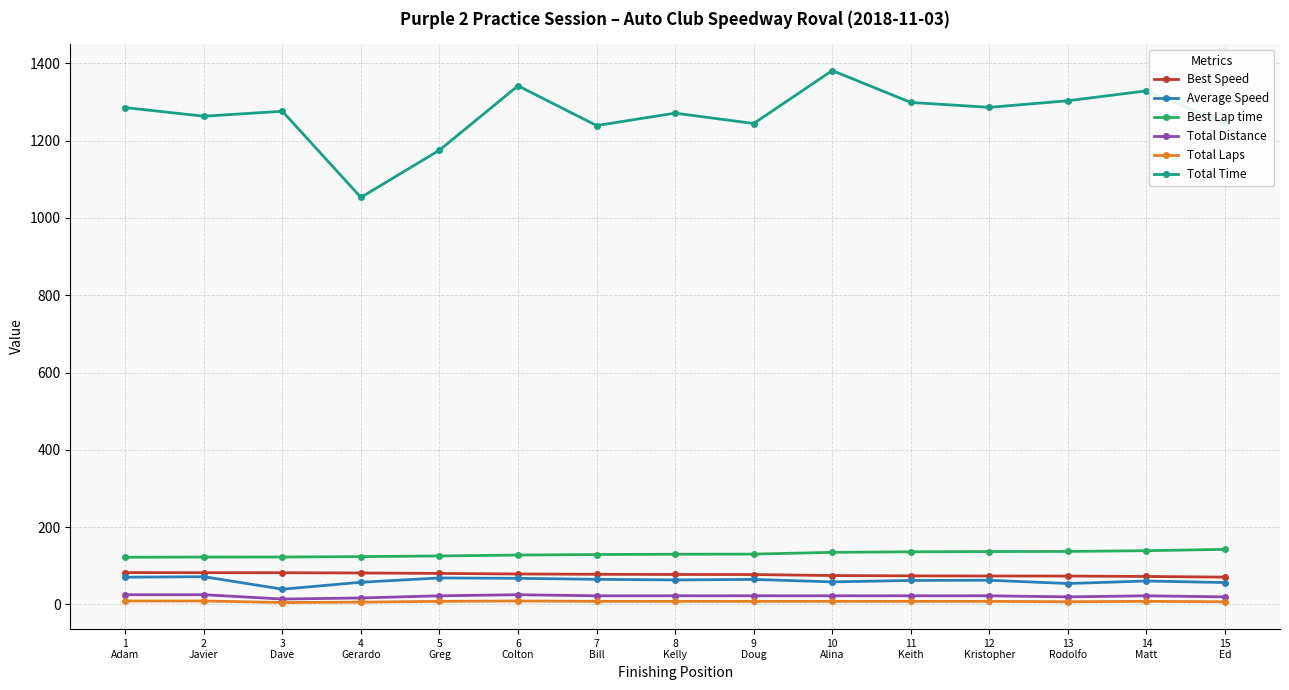

What is the label of the 12th point from the right?

4
Gerardo